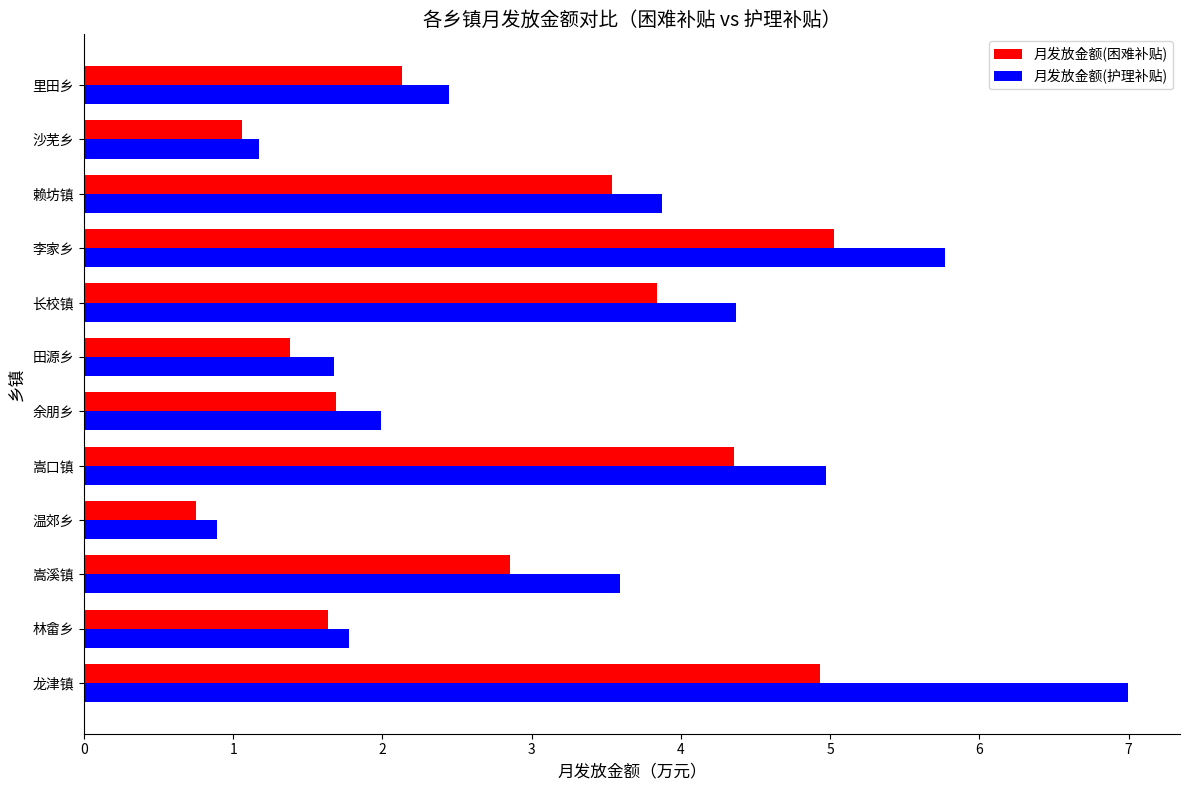

What is the difference between the maximum and minimum values in the 月发放金额(困难补贴) series?

4.3